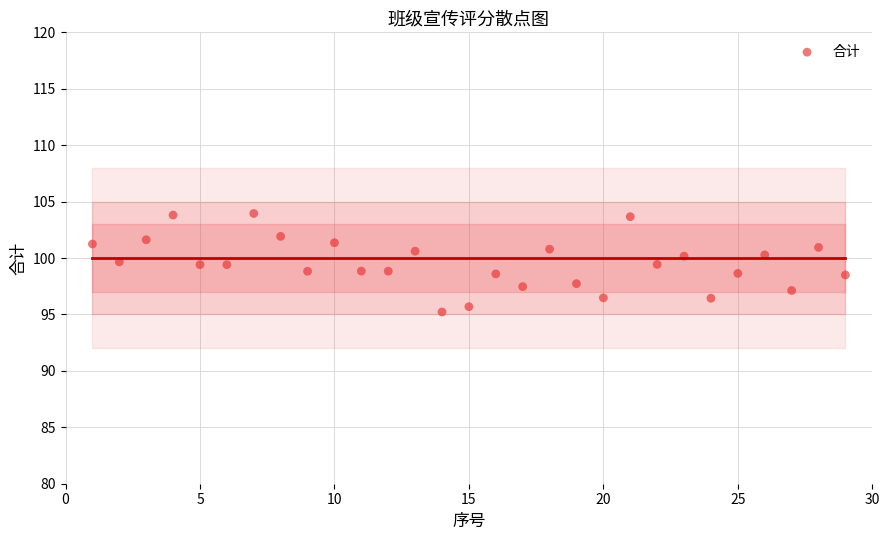

What is the range of X values (max minus min)?

28.0